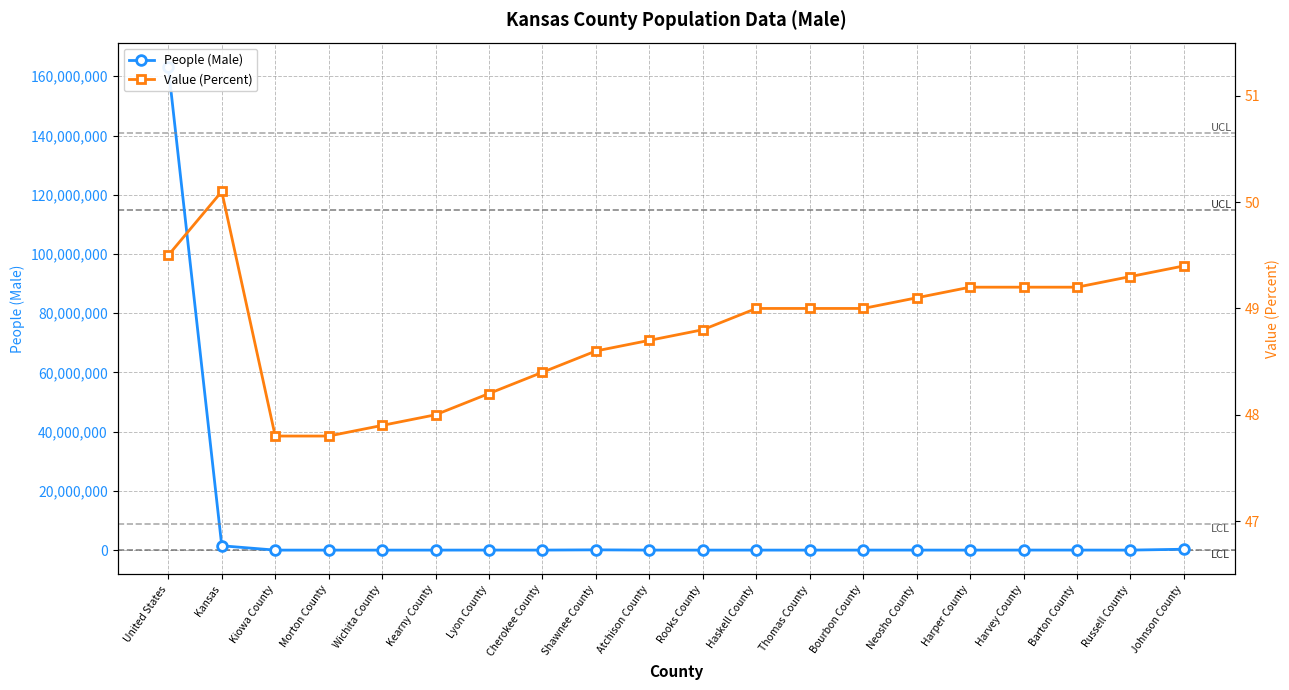

Where does the Value (Percent) series first go above 49?

United States